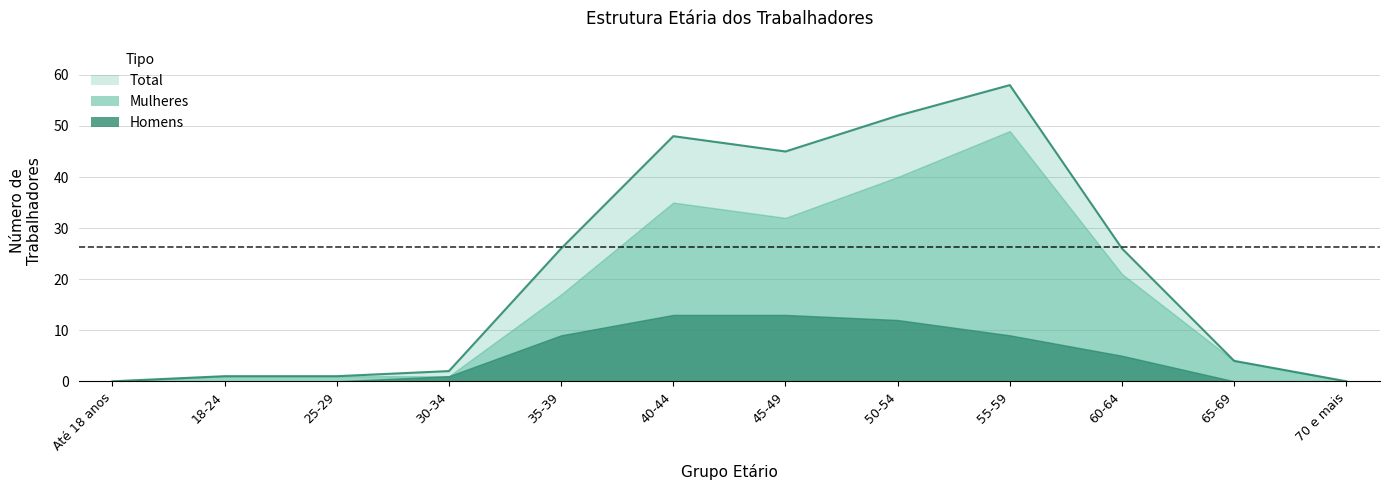

How many values in the Mulheres series are below 17?

6